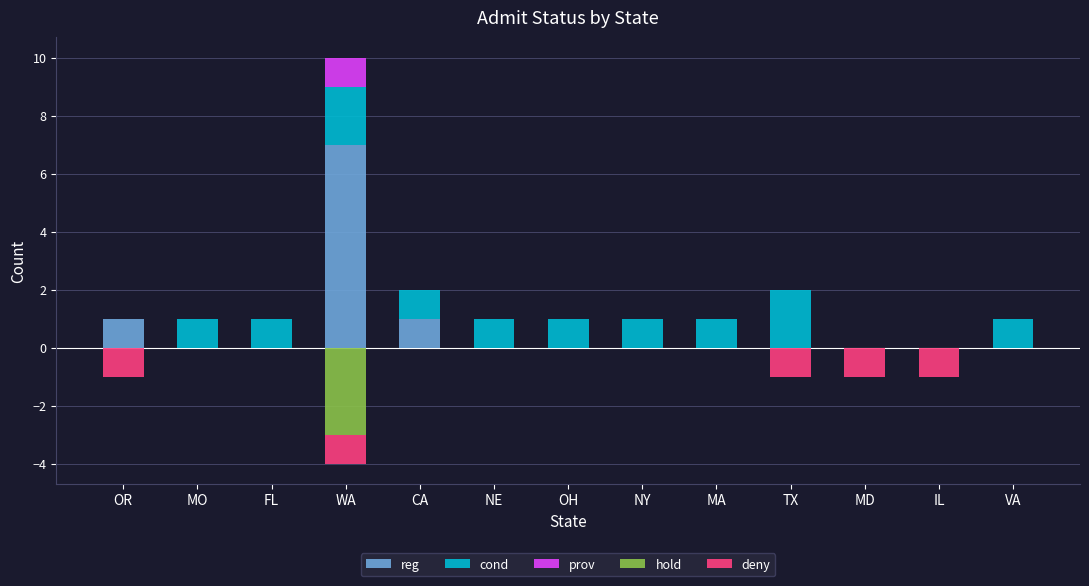

Is it true that deny equals -1 at IL?

True